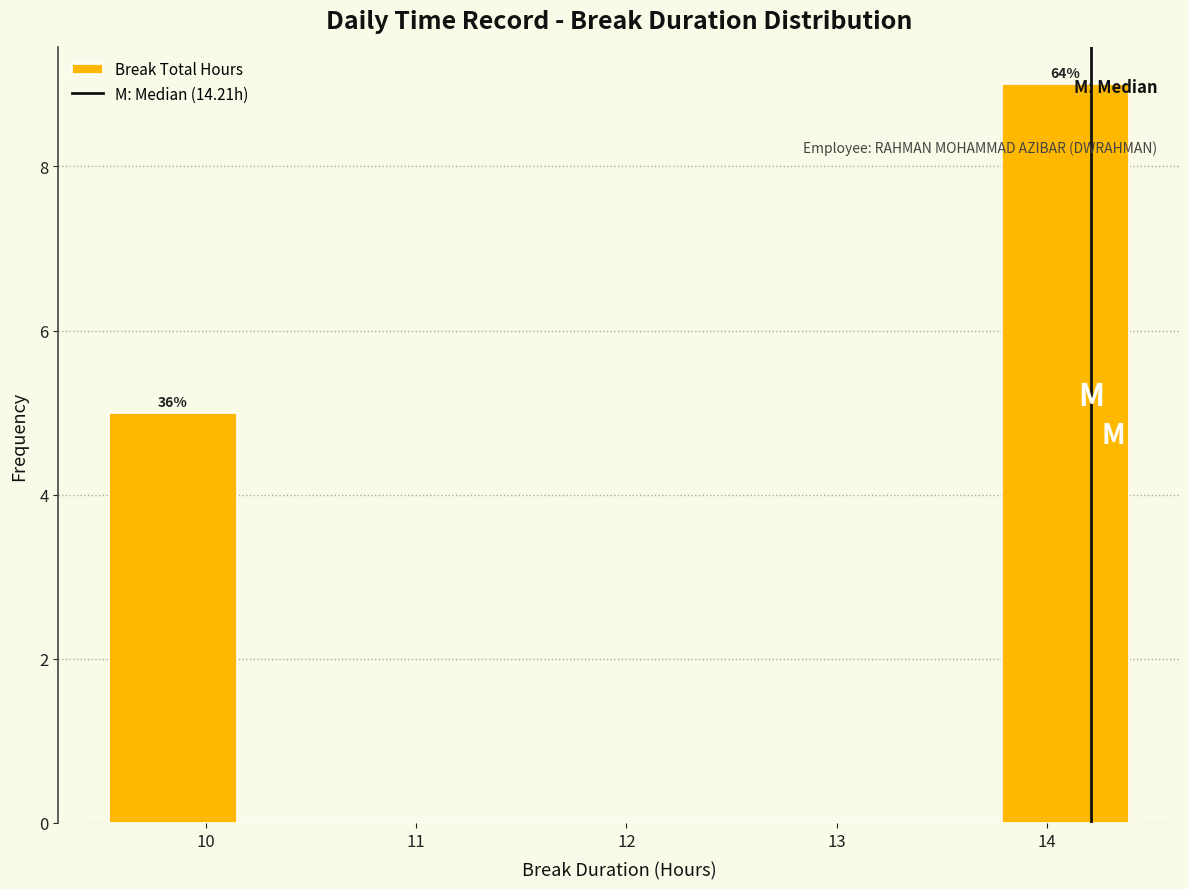

Over which range of the x-axis is the bar tallest?

13.8 to 14.4